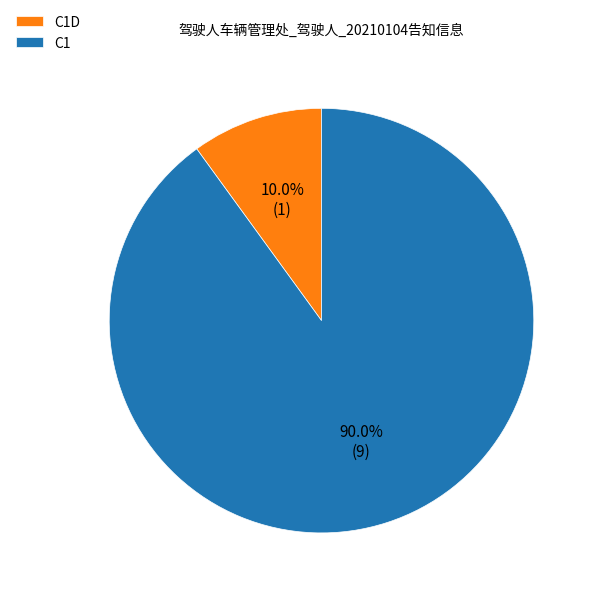

How many slices are in this pie chart?

2